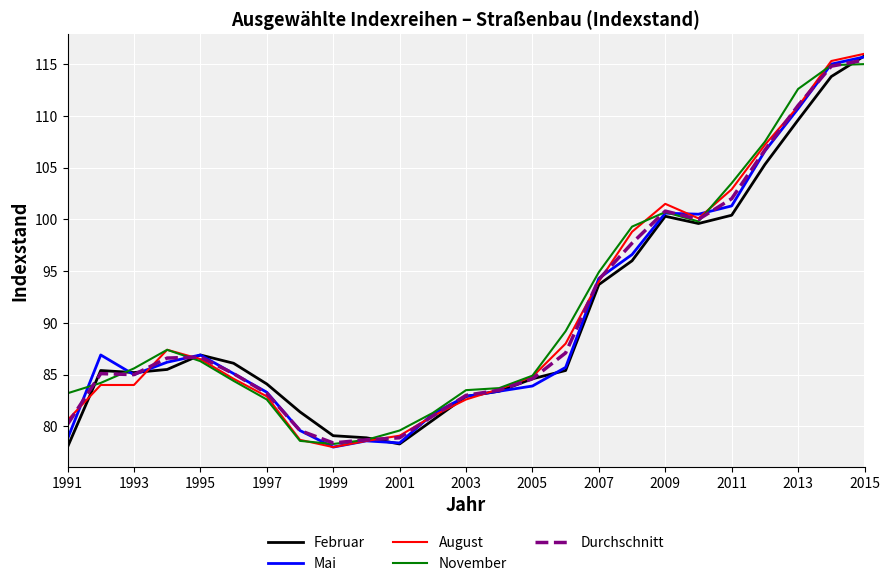

How many lines are shown in the chart?

5